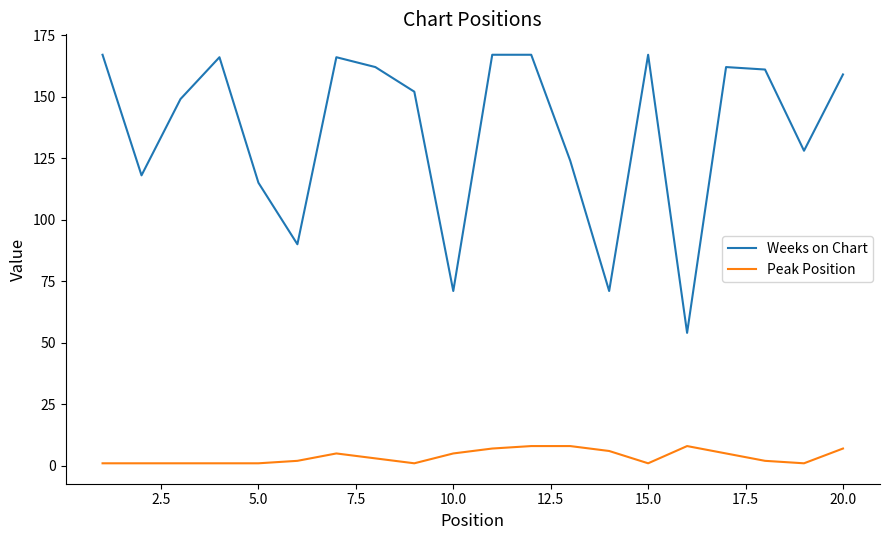

True or false: Peak Position and Weeks on Chart cross at least once.

False